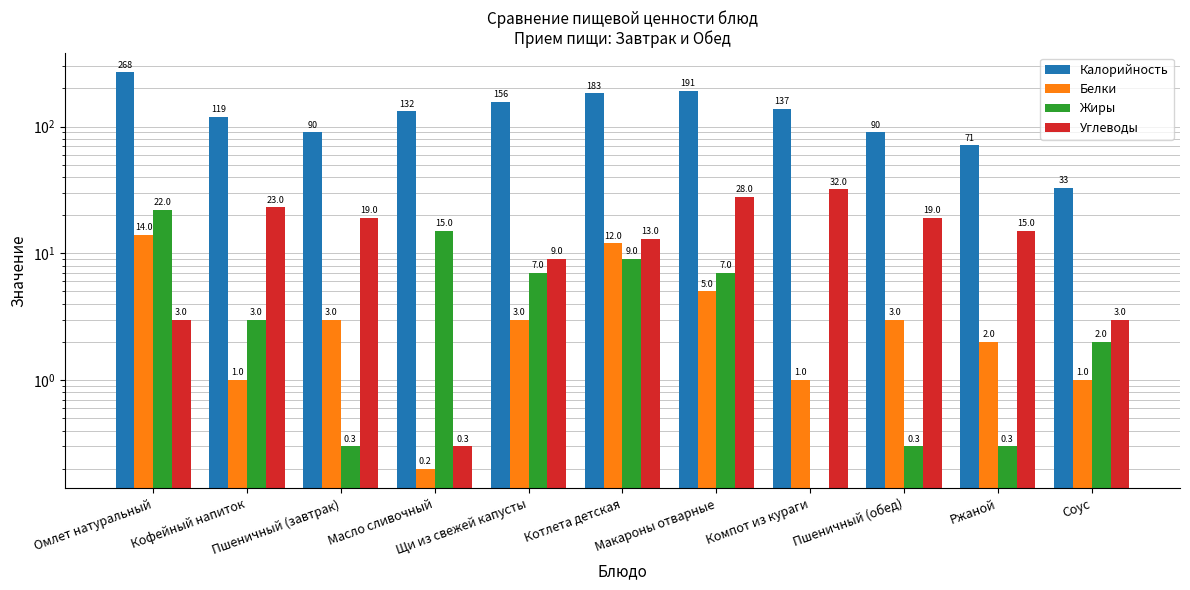

What is the maximum value for Жиры?

22.0